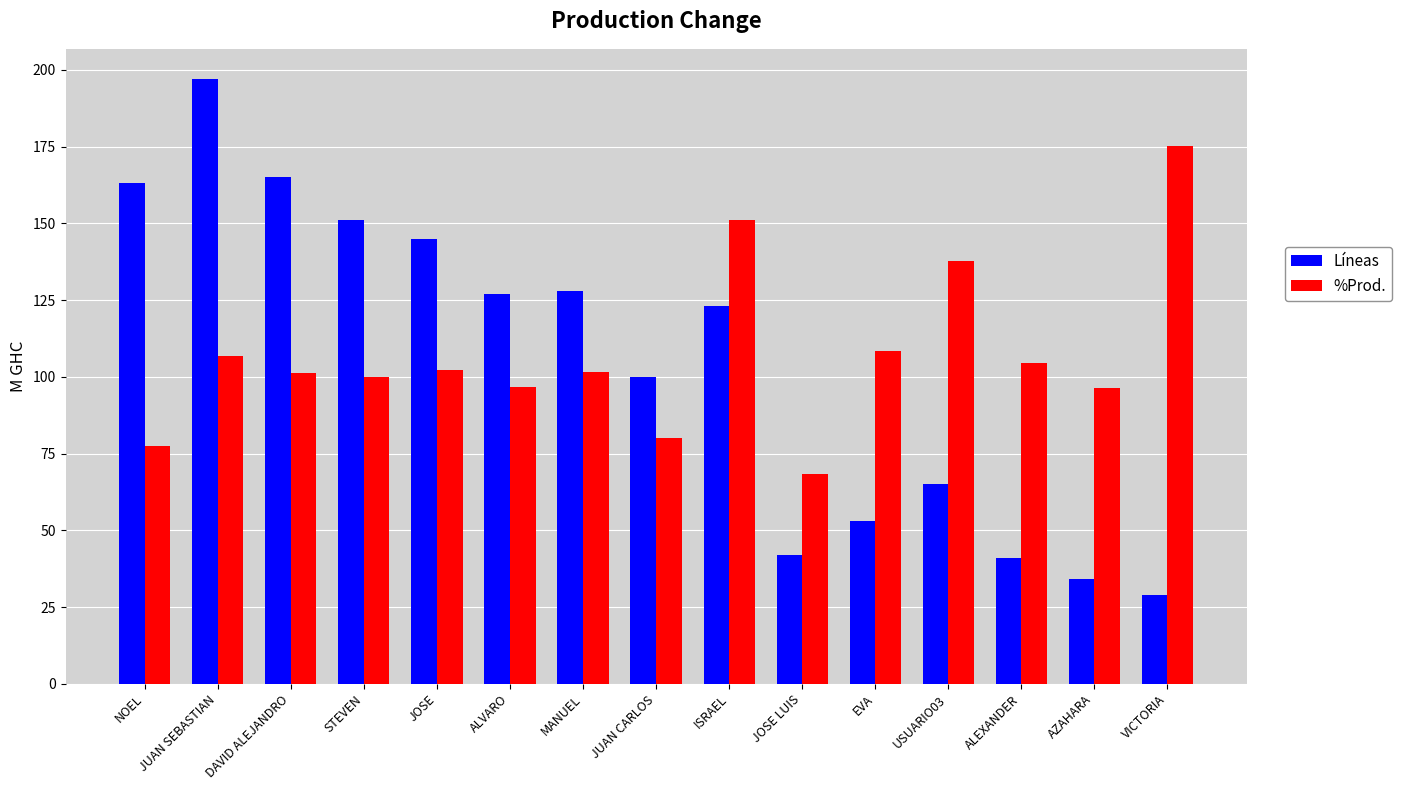

The value of %Prod. at ALVARO is 96.6. True or false?

True